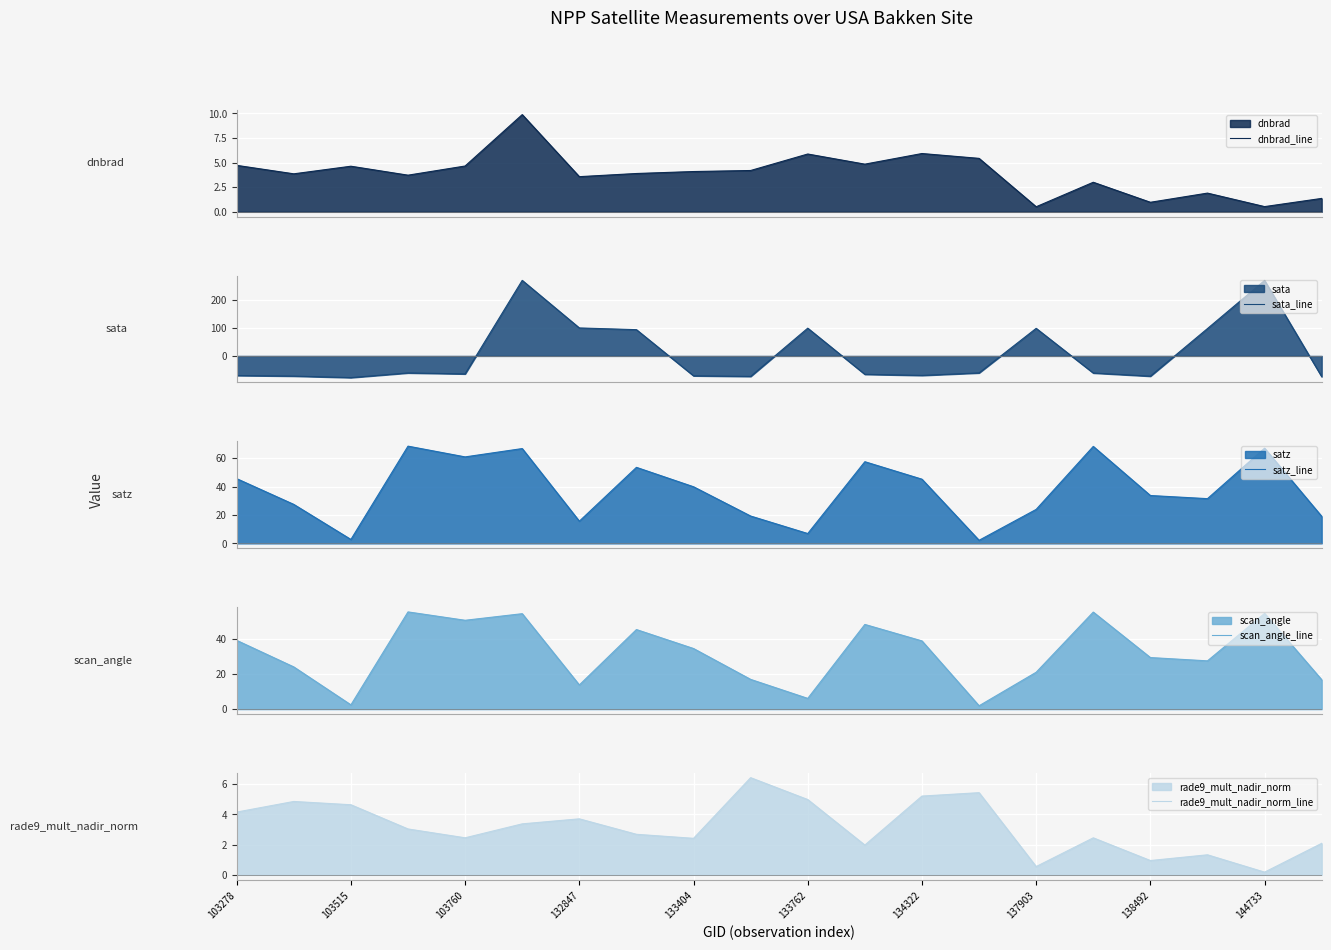

What are all the series names shown in the legend?

dnbrad_line, sata_line, satz_line, scan_angle_line, rade9_mult_nadir_norm_line